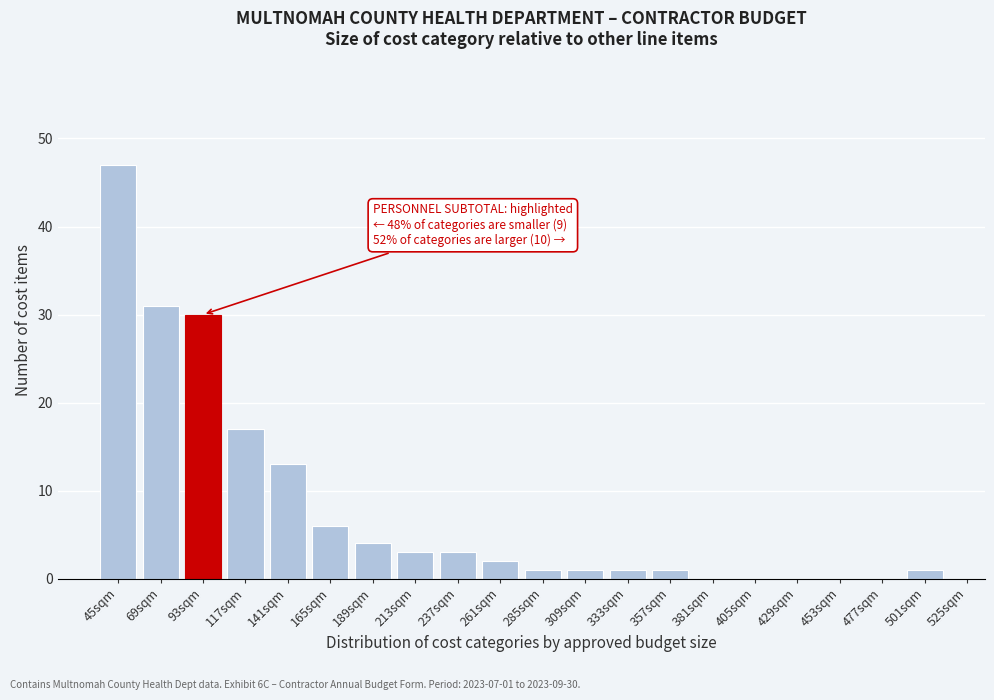

Reading left to right, extract all data points from this chart.

45sqm=47	69sqm=31	93sqm=30	117sqm=17	141sqm=13	165sqm=6	189sqm=4	213sqm=3	237sqm=3	261sqm=2	285sqm=1	309sqm=1	333sqm=1	357sqm=1	381sqm=0	405sqm=0	429sqm=0	453sqm=0	477sqm=0	501sqm=1